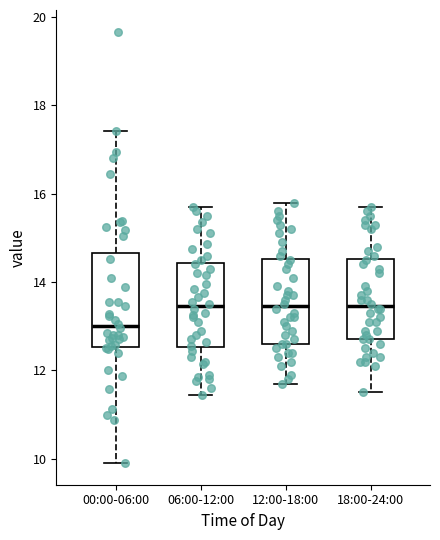

Reading left to right, transcribe this box plot: for each box, give where its median line is, the range the box spans, and where its two whiskers end, as read against the y-axis. The values are not printed on the chart, so give them approximately, as read against the axis.

00:00-06:00: median 13.0, box 12.6 to 14.6, whiskers 10.0 to 17.4
06:00-12:00: median 13.4, box 12.6 to 14.4, whiskers 11.4 to 15.8
12:00-18:00: median 13.4, box 12.6 to 14.6, whiskers 11.8 to 15.8
18:00-24:00: median 13.4, box 12.8 to 14.6, whiskers 11.6 to 15.8